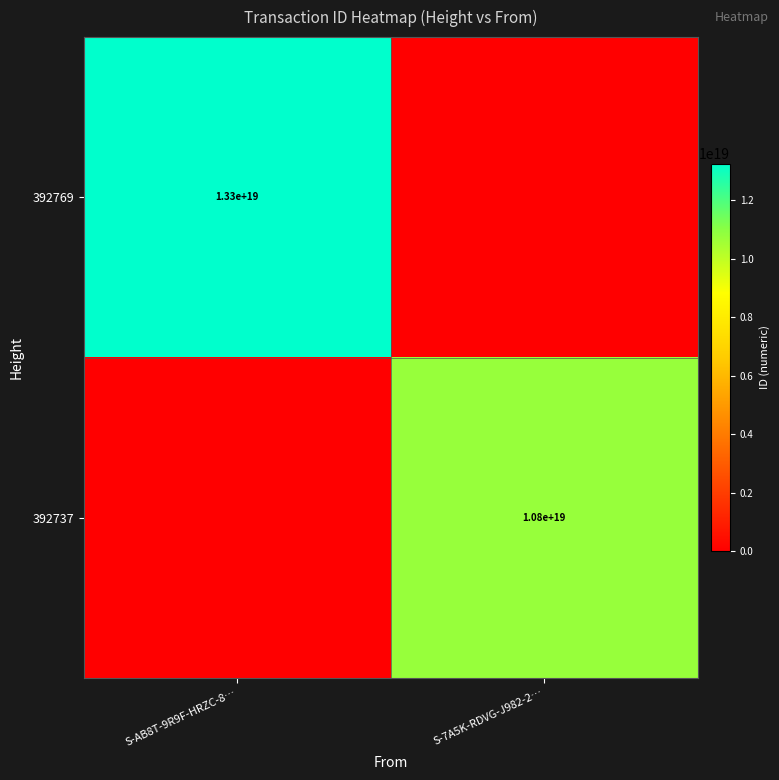

Which label corresponds to the smallest value in the chart?

S-7A5K-RDVG-J982-2…